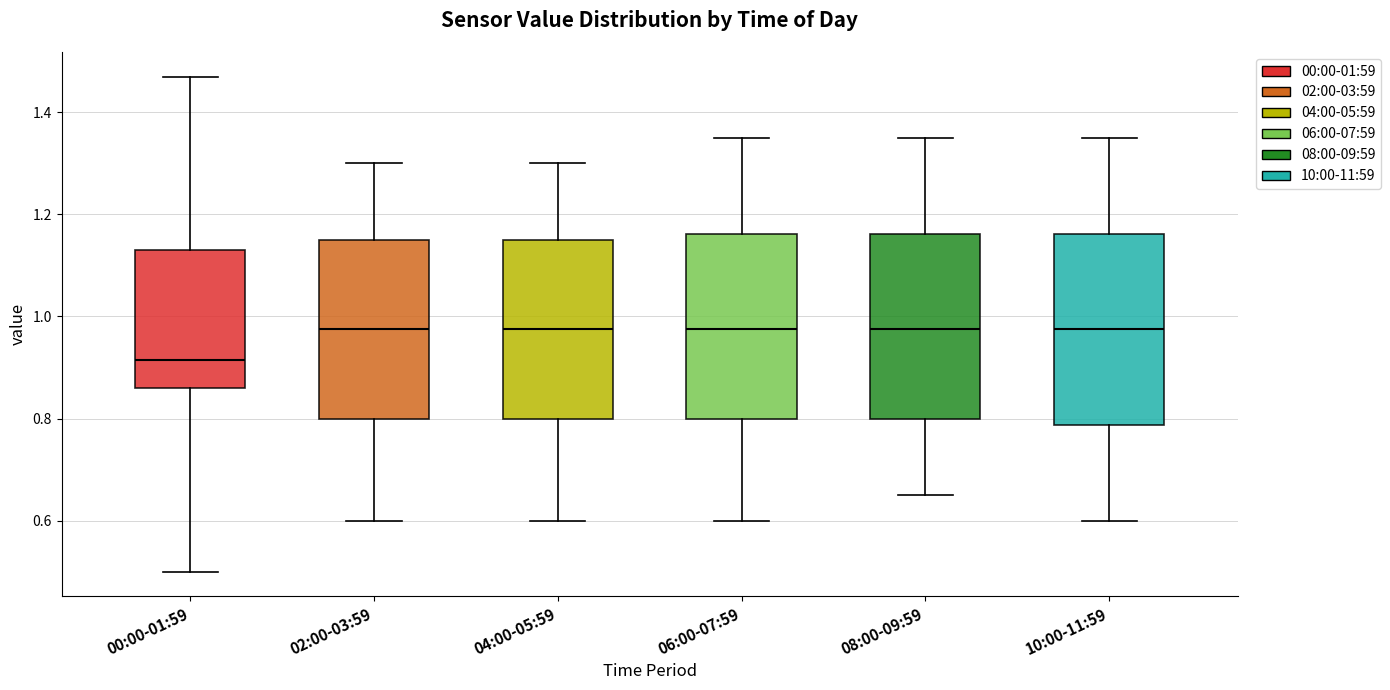

Where does the upper whisker of the box for 08:00-09:59 end on the y-axis? The values are not printed on the chart, so give them approximately, as read against the axis.

1.36